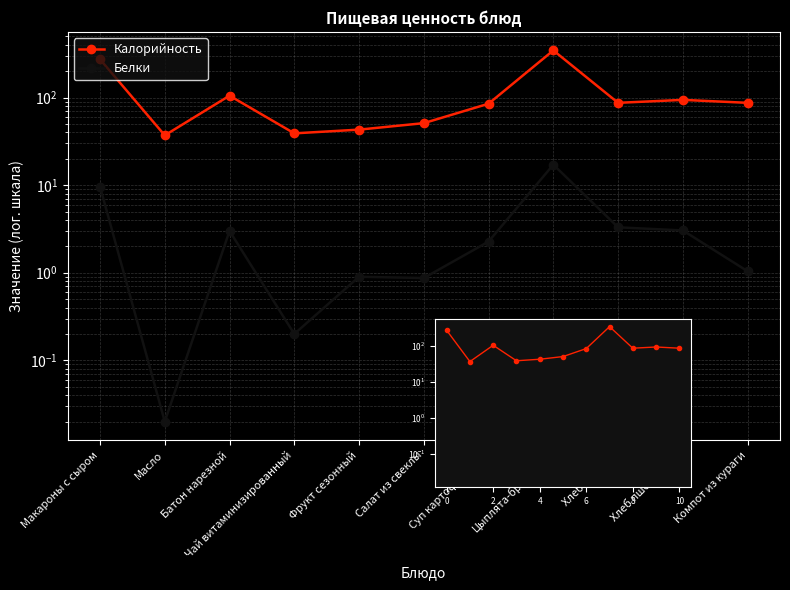

Reading left to right, what are all the values shown in this chart?

Калорийность: 273.0	37.0	105.0	39.0	43.0	51.0	85.0	345.0	87.0	94.0	87.0
Белки: 9.6	0.0	3.0	0.2	0.9	0.9	2.3	17.1	3.3	3.0	1.0